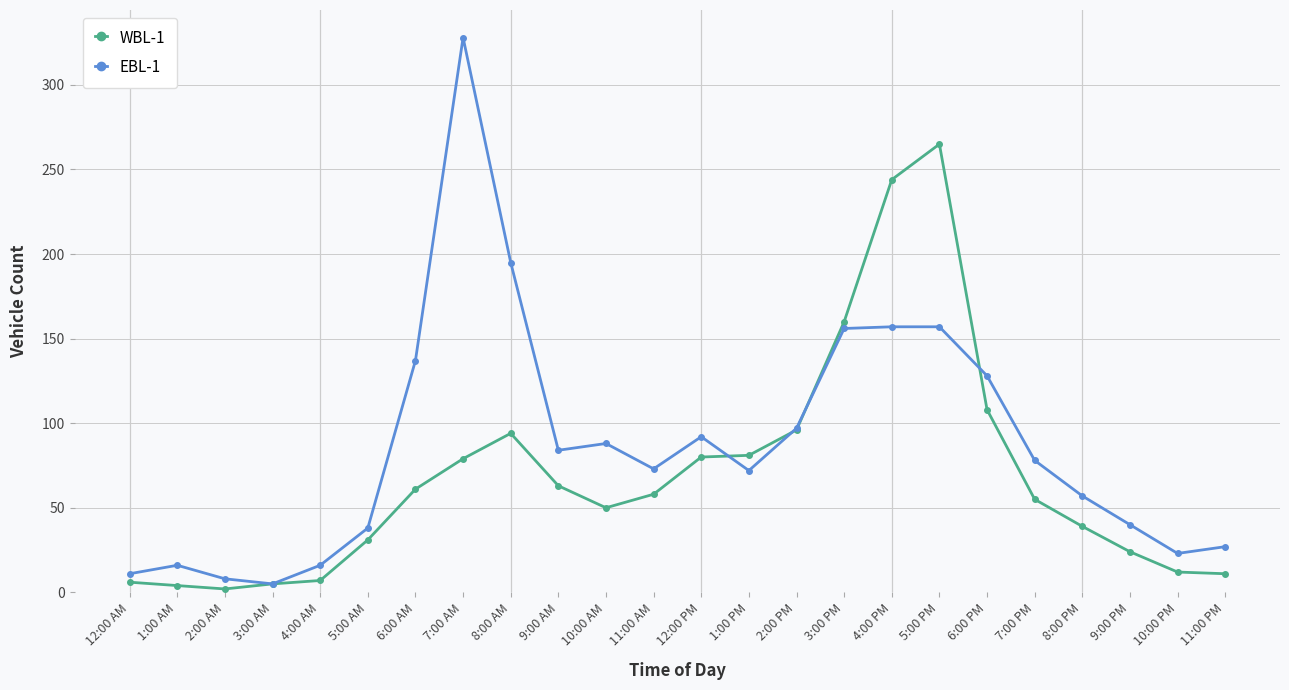

Is the value of EBL-1 at 7:00 PM greater than the value of WBL-1 at 5:00 AM?

Yes